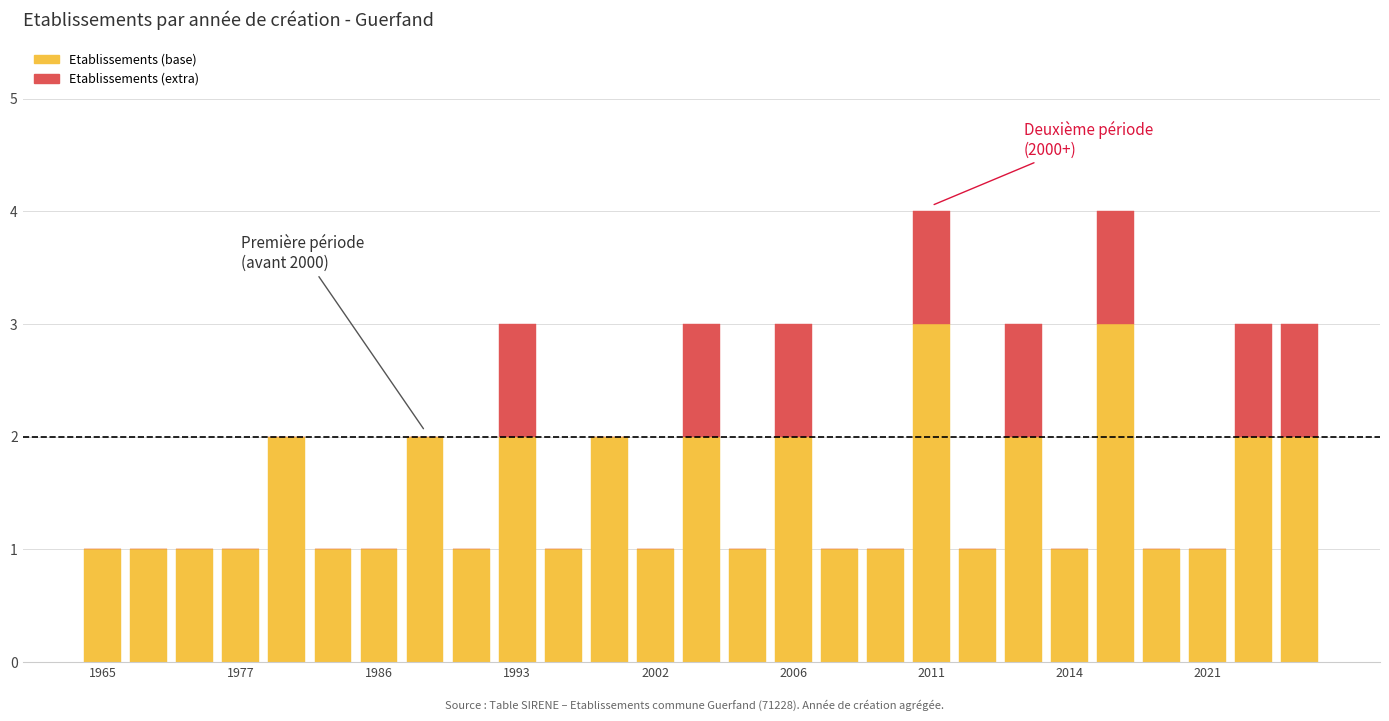

What is the sum of all Etablissements (base) values?

40